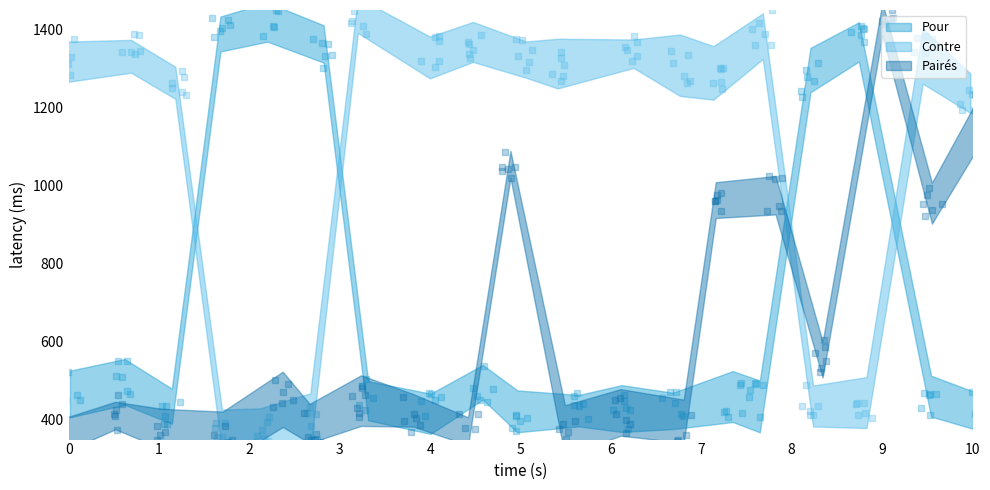

Which series contains the lowest Y value?

Pairés